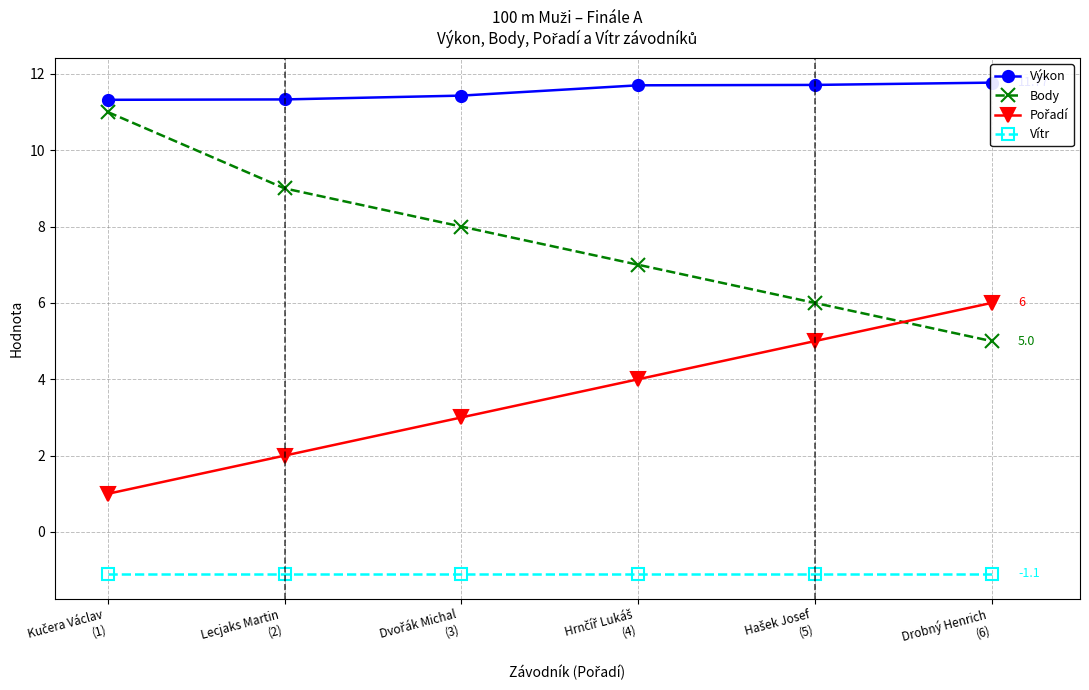

Which category has the lowest value in the Body series?

Drobný Henrich
(6)